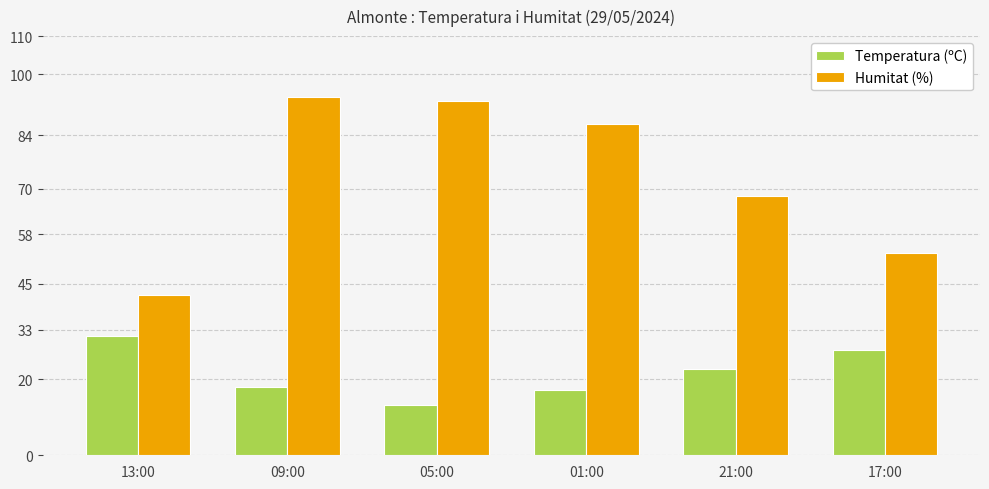

What is the difference between the second highest and minimum values in the Temperatura (ºC) series?

14.4